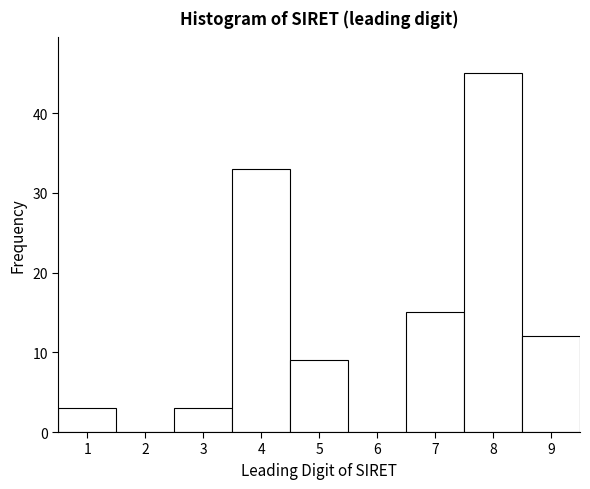

What is the height of the bar covering 2.5 to 3.5 on the x-axis? The values are not printed on the chart, so give them approximately, as read against the axis.

3